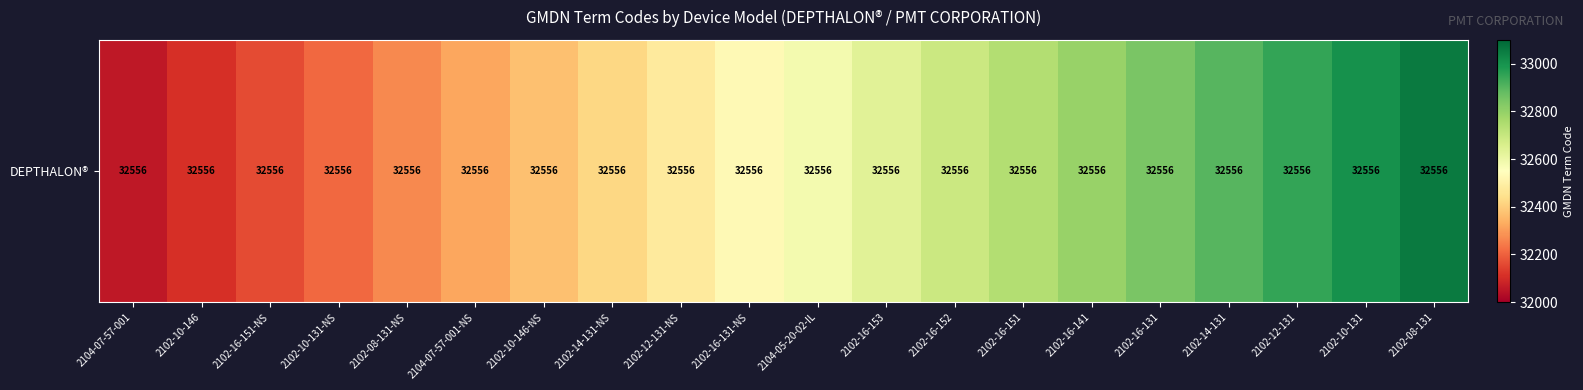

List the labels in order of value, smallest first.

2104-07-57-001, 2102-10-146, 2102-16-151-NS, 2102-10-131-NS, 2102-08-131-NS, 2104-07-57-001-NS, 2102-10-146-NS, 2102-14-131-NS, 2102-12-131-NS, 2102-16-131-NS, 2104-05-20-02-IL, 2102-16-153, 2102-16-152, 2102-16-151, 2102-16-141, 2102-16-131, 2102-14-131, 2102-12-131, 2102-10-131, 2102-08-131